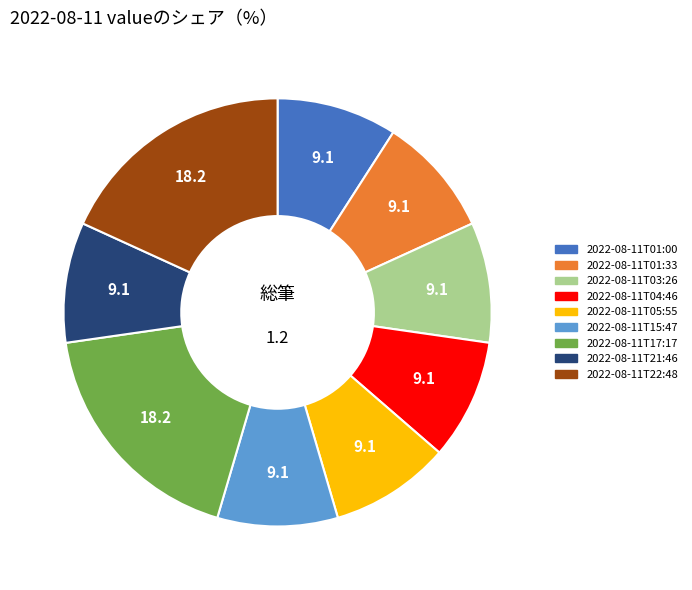

Do 2022-08-11T17:17 and 2022-08-11T21:46 together represent more than half of the pie?

No